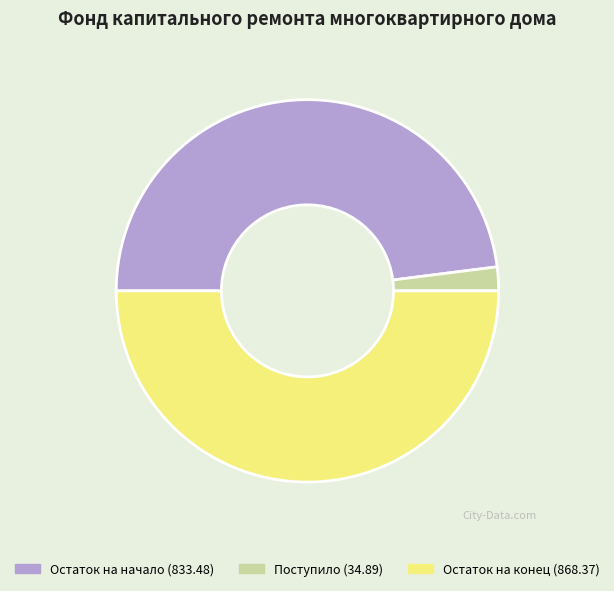

Which category has the biggest portion of the pie?

Остаток на конец (868.37)